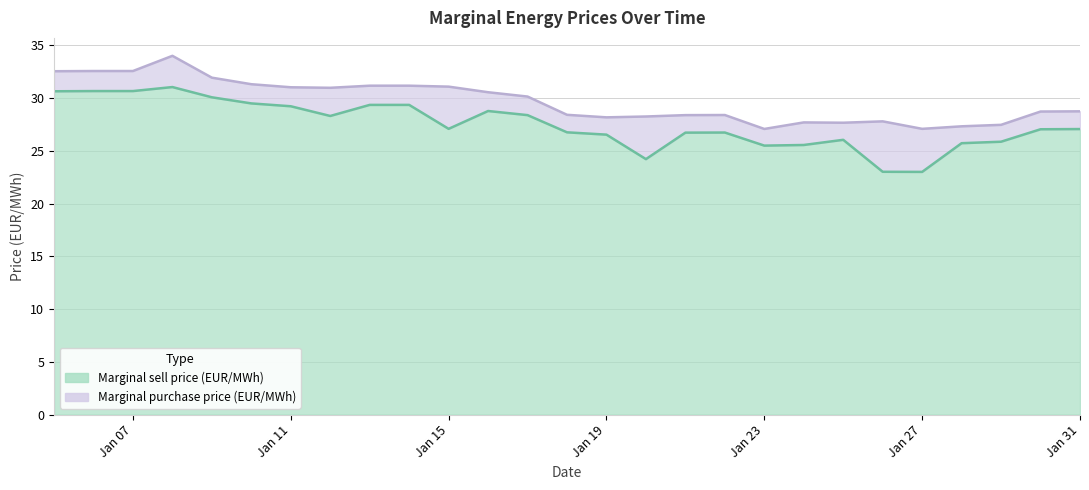

What is the lowest value of the Marginal sell price (EUR/MWh) series?

23.0